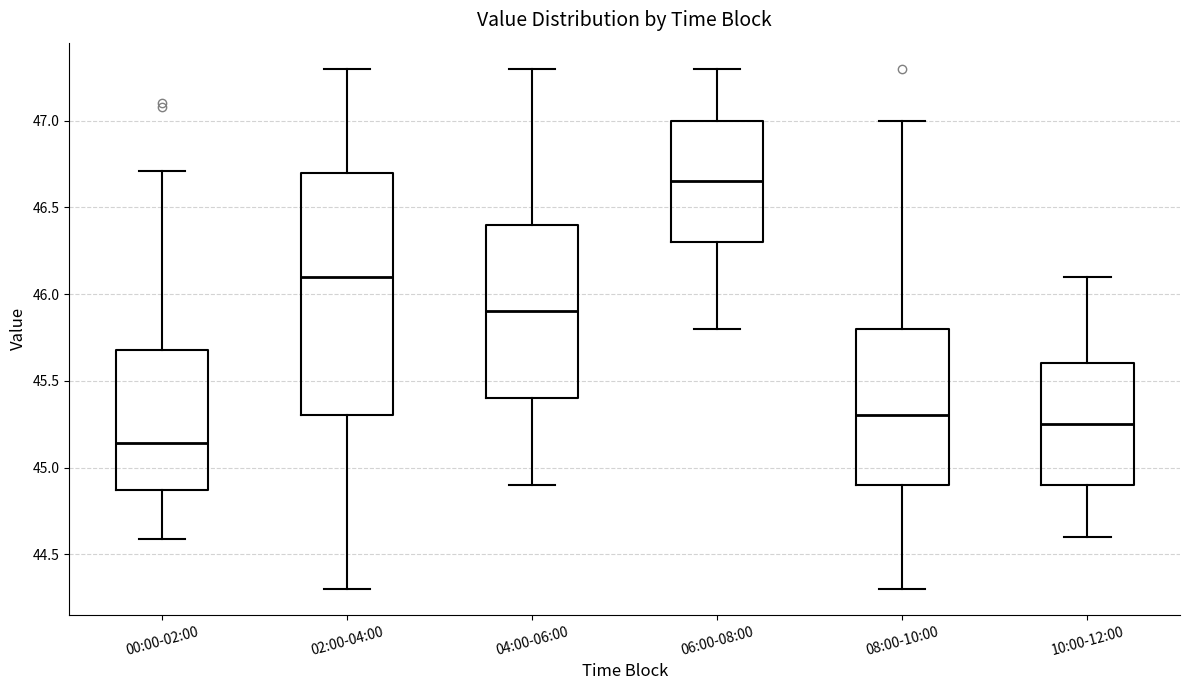

Reading left to right, read every box against the y-axis: the position of its median line, the range the box covers, and the ends of its whiskers. The values are not printed on the chart, so give them approximately, as read against the axis.

00:00-02:00: median 45.15, box 44.85 to 45.70, whiskers 44.60 to 46.70
02:00-04:00: median 46.10, box 45.30 to 46.70, whiskers 44.30 to 47.30
04:00-06:00: median 45.90, box 45.40 to 46.40, whiskers 44.90 to 47.30
06:00-08:00: median 46.65, box 46.30 to 47.00, whiskers 45.80 to 47.30
08:00-10:00: median 45.30, box 44.90 to 45.80, whiskers 44.30 to 47.00
10:00-12:00: median 45.25, box 44.90 to 45.60, whiskers 44.60 to 46.10